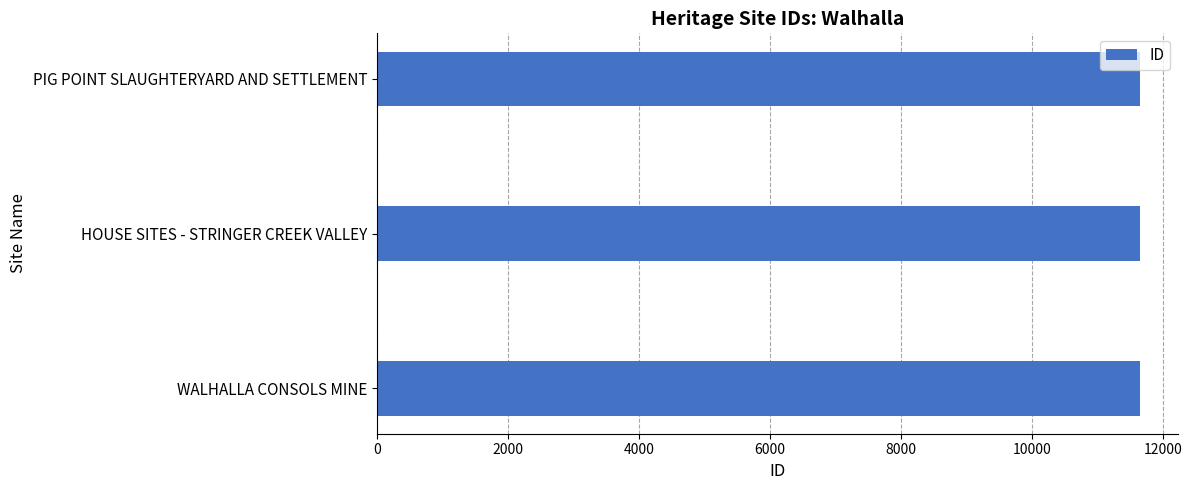

Are the bars grouped side by side (vs. stacked)?

No